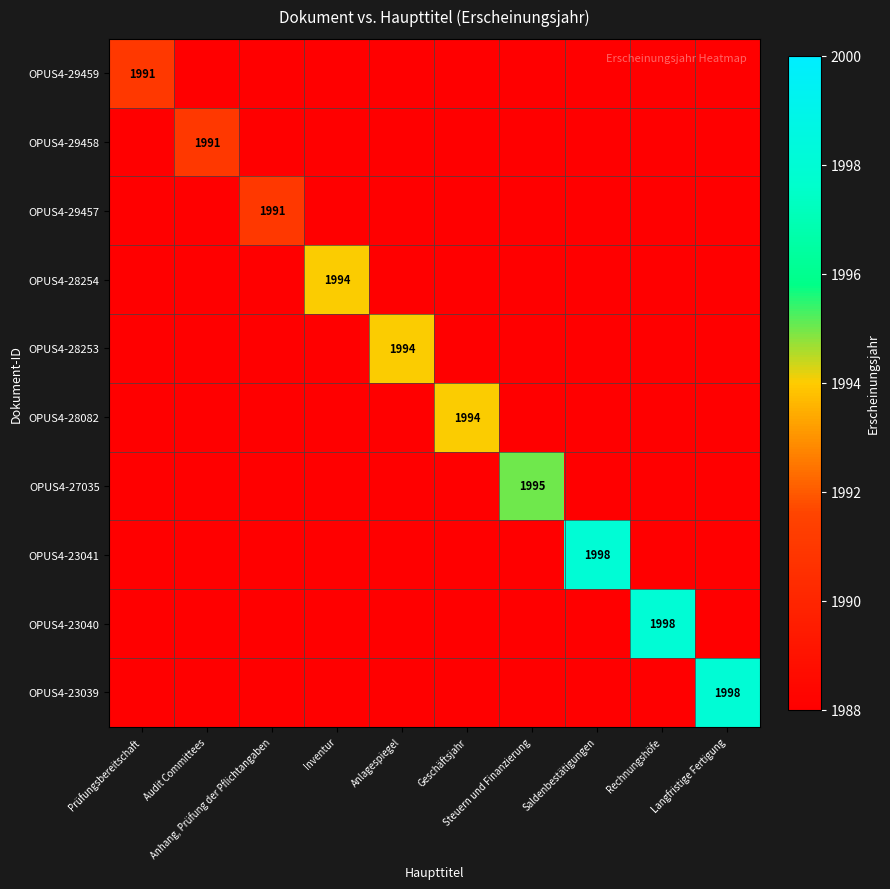

What is the sum of all OPUS4-23039 values?

19890